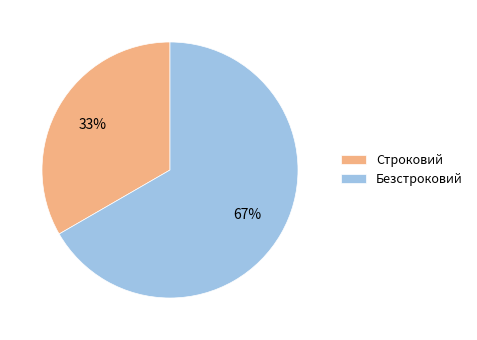

To the nearest percent, what is the combined percentage of Безстроковий and Строковий?

100%